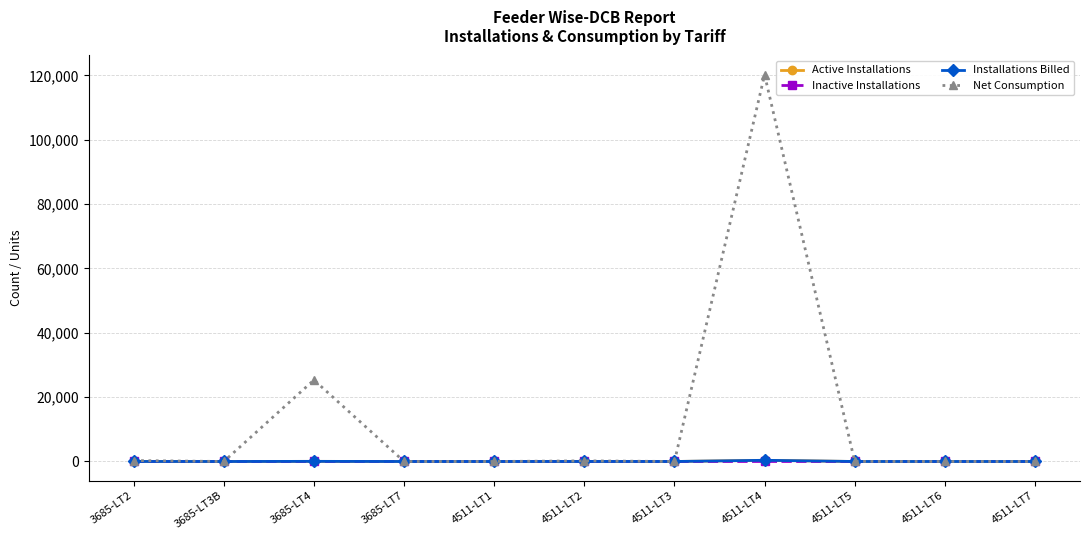

What is the label of the 2nd point from the left?

3685-LT3B